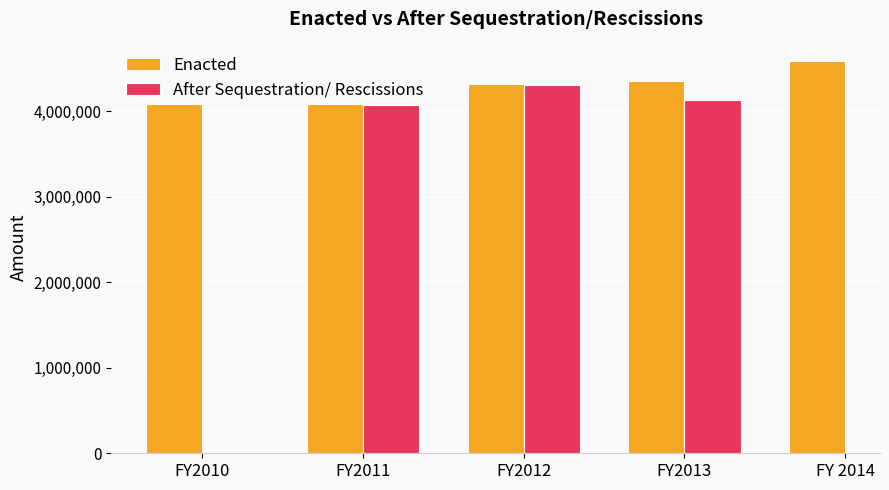

Which has a higher value, FY 2014 or FY2010?

FY 2014